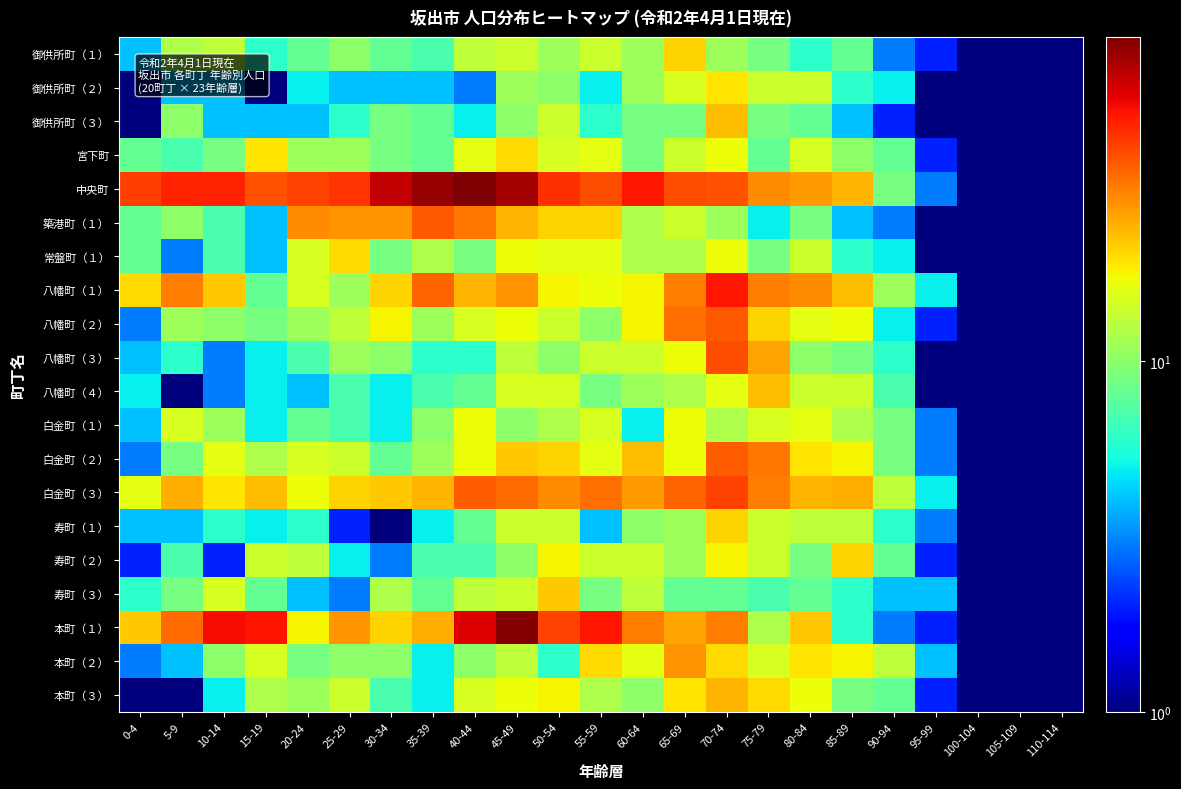

At which category does the chart reach its minimum across all series?

105-109